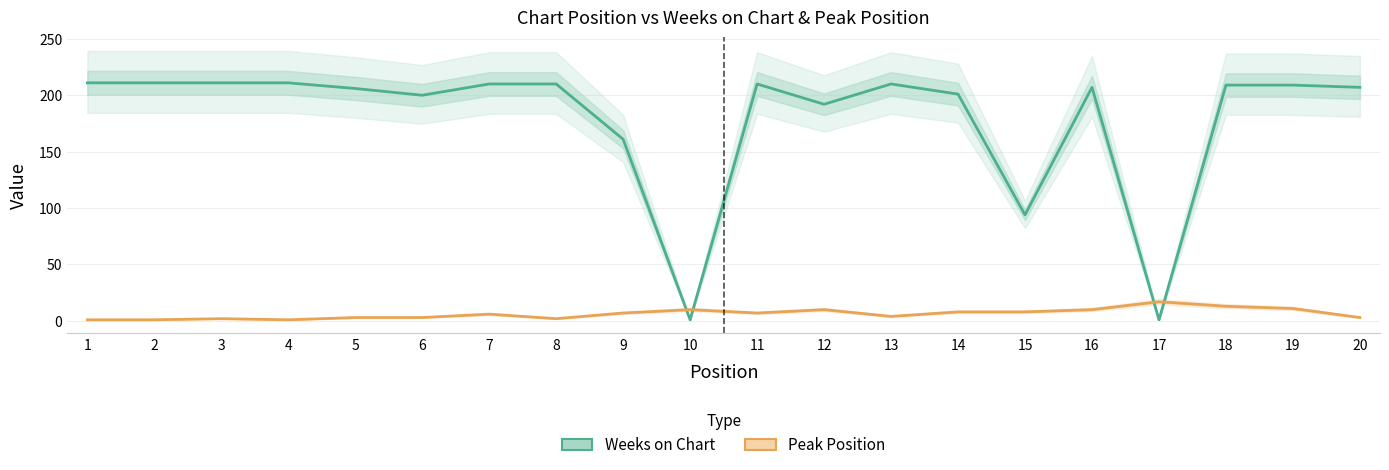

Reading left to right, what are all the values shown in this chart?

Weeks on Chart: 211	211	211	211	206	200	210	210	161	1	210	192	210	201	94	207	1	209	209	207
Peak Position: 1	1	2	1	3	3	6	2	7	10	7	10	4	8	8	10	17	13	11	3